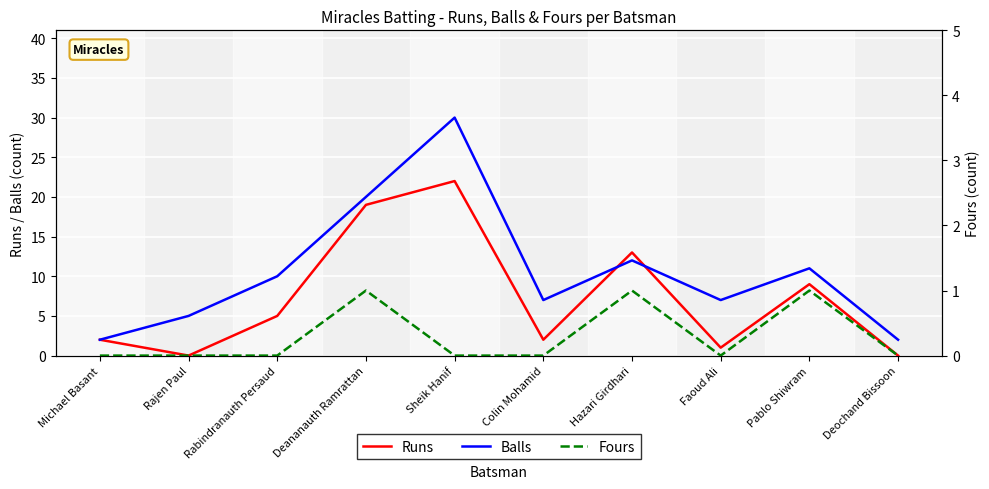

What are all the series names shown in the legend?

Runs, Balls, Fours